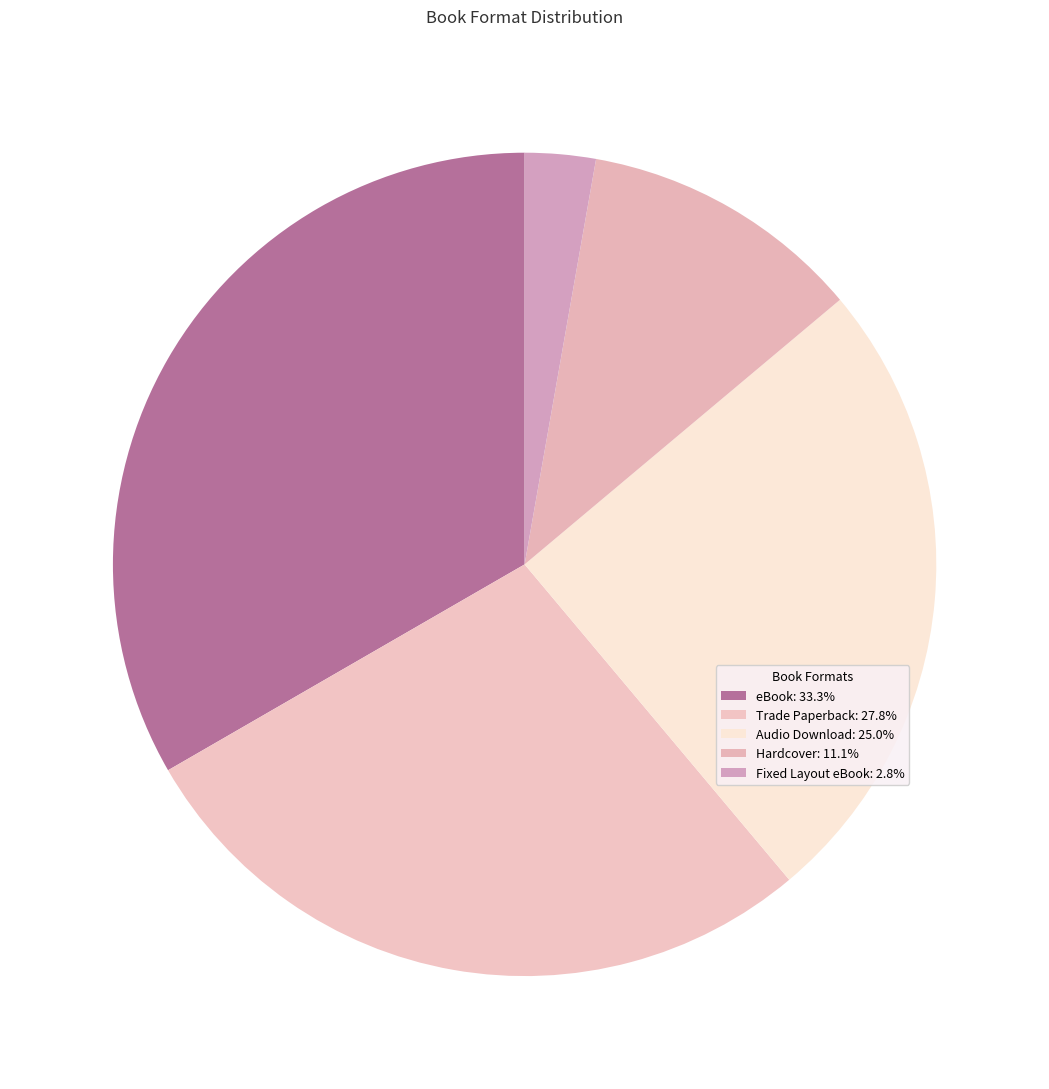

What is the ratio of the value at Audio Download to the value at Trade Paperback?

0.9